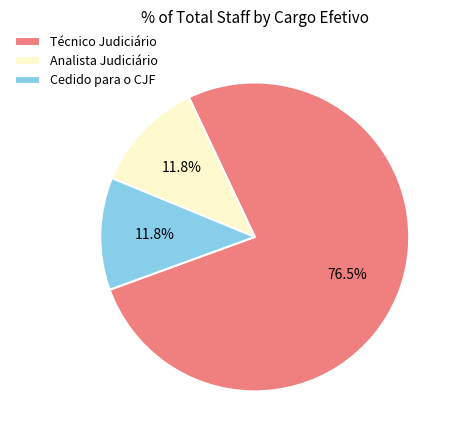

To the nearest percent, what is the difference between the largest and smallest slice percentages?

65%